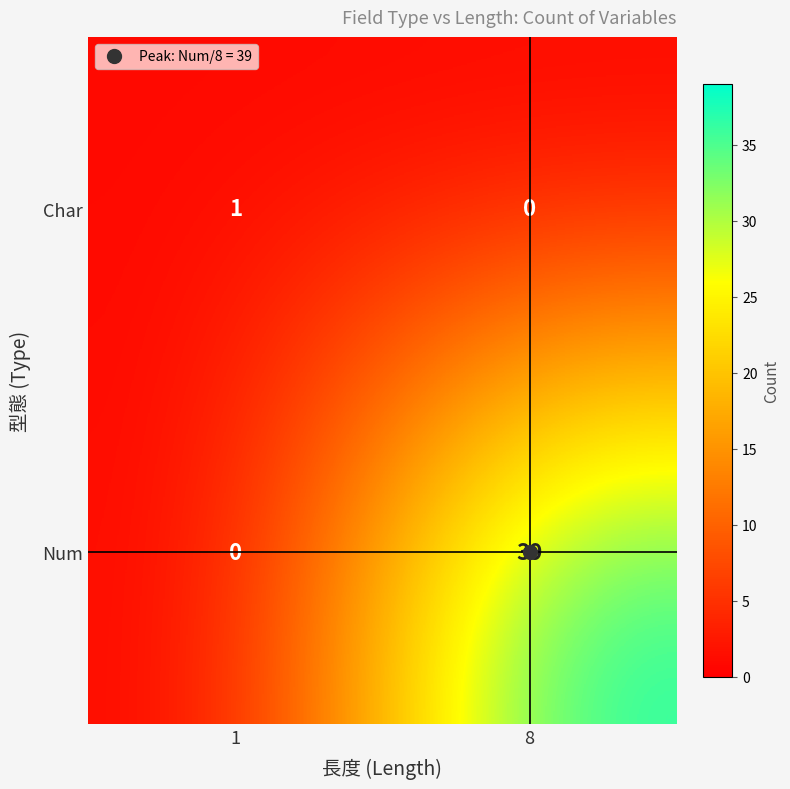

Rank the series by their maximum value, from highest to lowest.

Num, Char